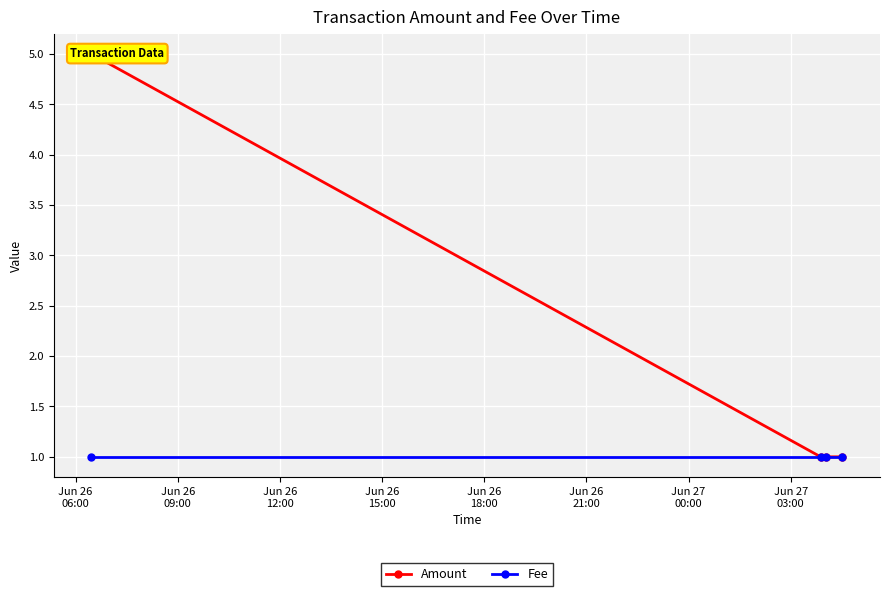

What is the sum of all Fee values?

4